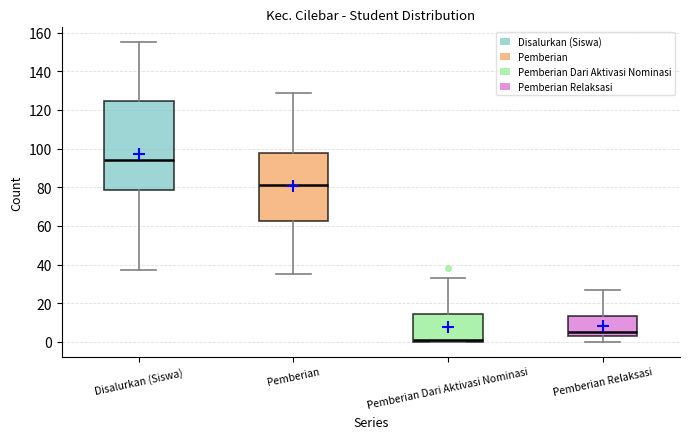

Which box's median line is the highest?

Disalurkan (Siswa)